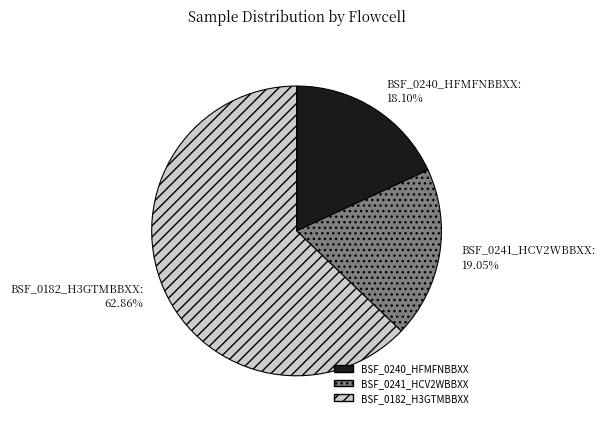

Does BSF_0241_HCV2WBBXX represent more than half of the total?

No